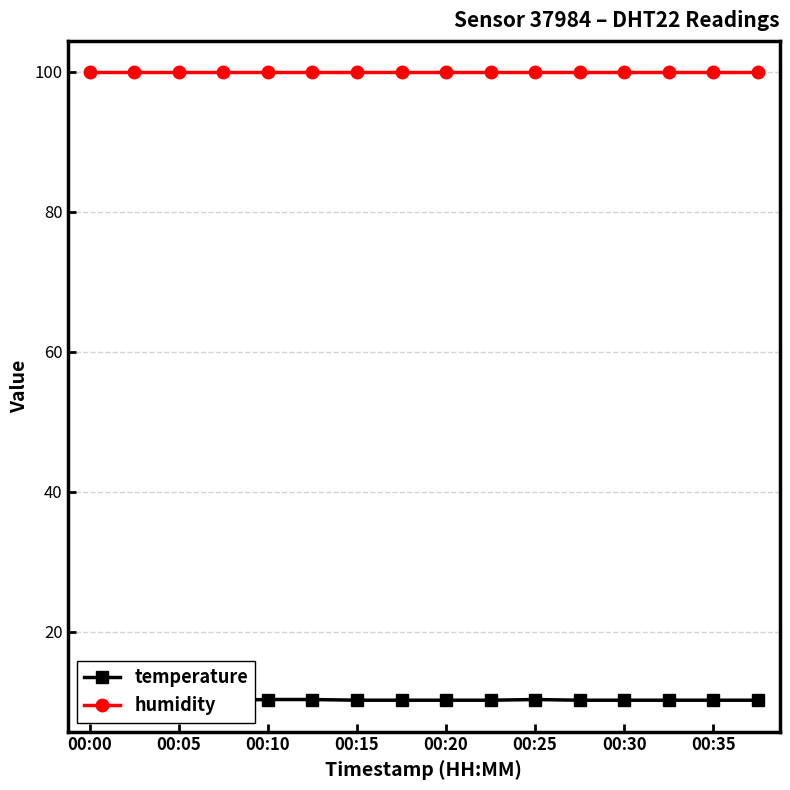

What are all the series names shown in the legend?

temperature, humidity